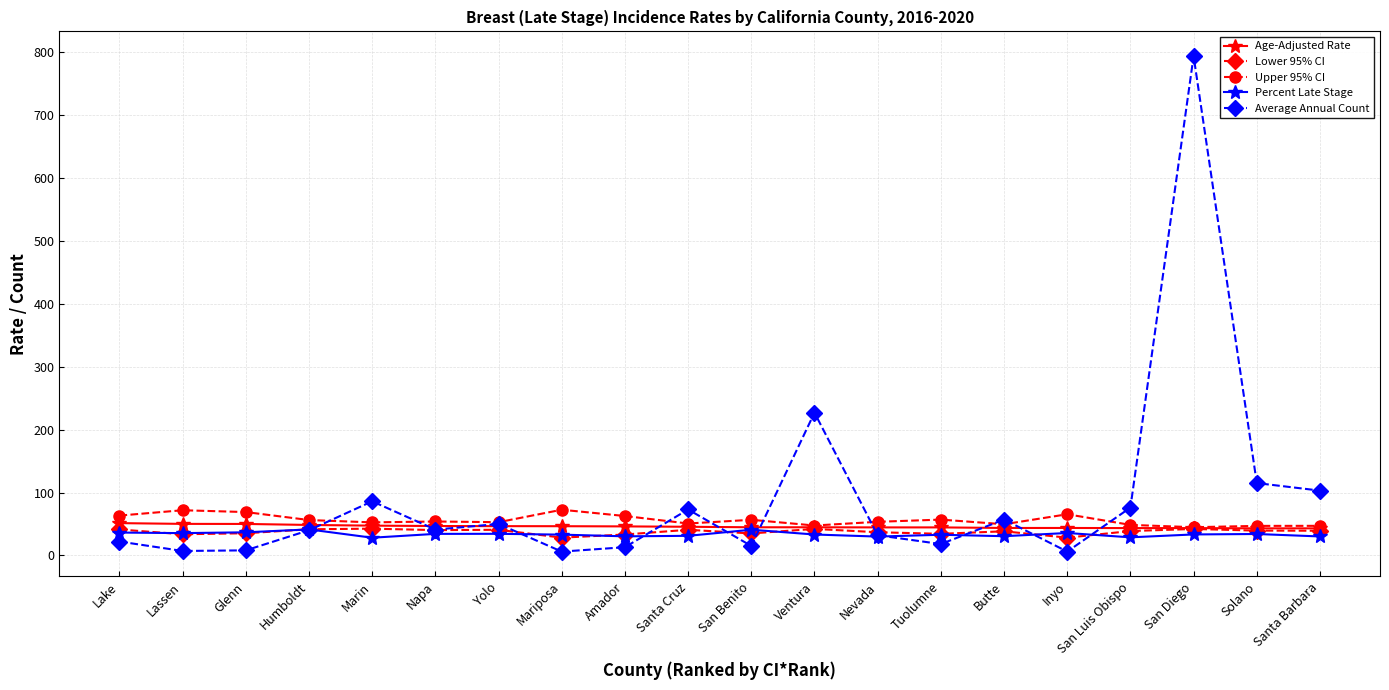

What is the total value across all series at Tuolumne?

186.5